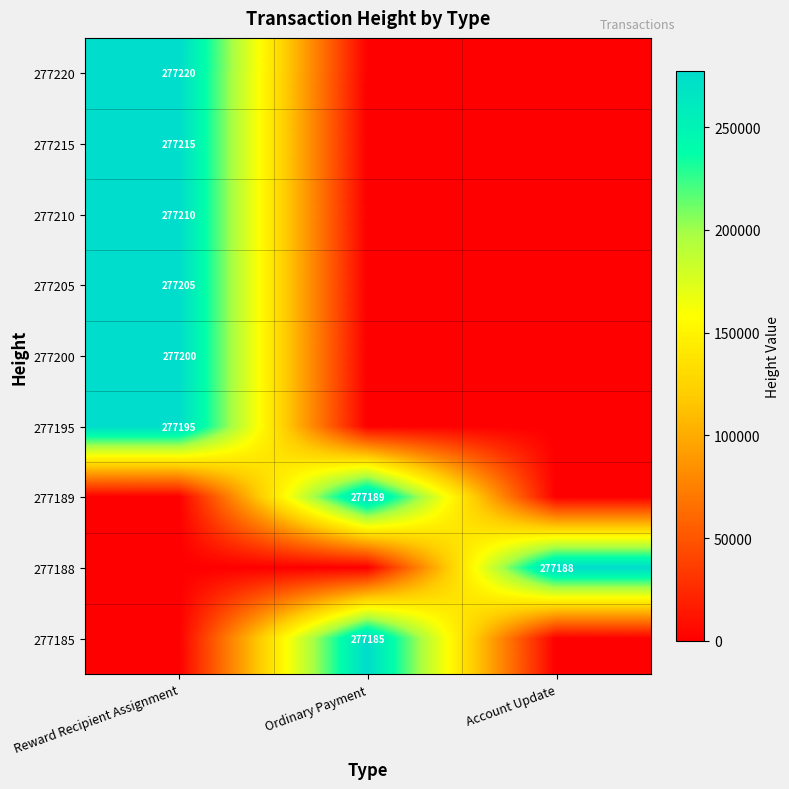

The value of 277189 at Ordinary Payment is 125471. True or false?

False